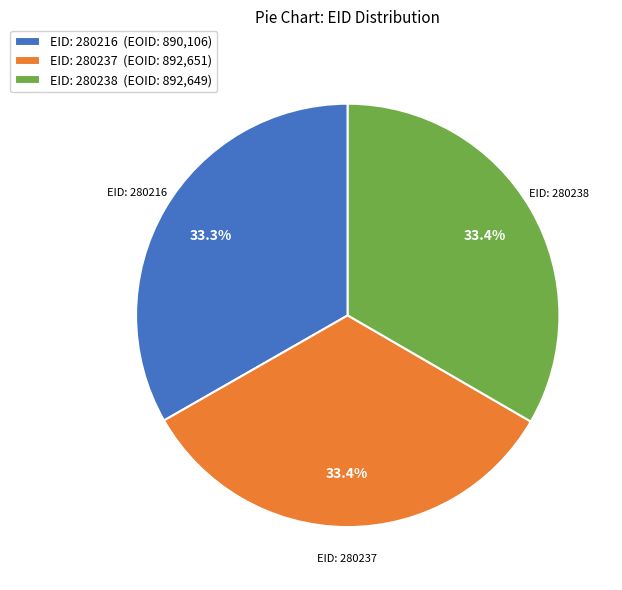

How many segments does this pie chart have?

3